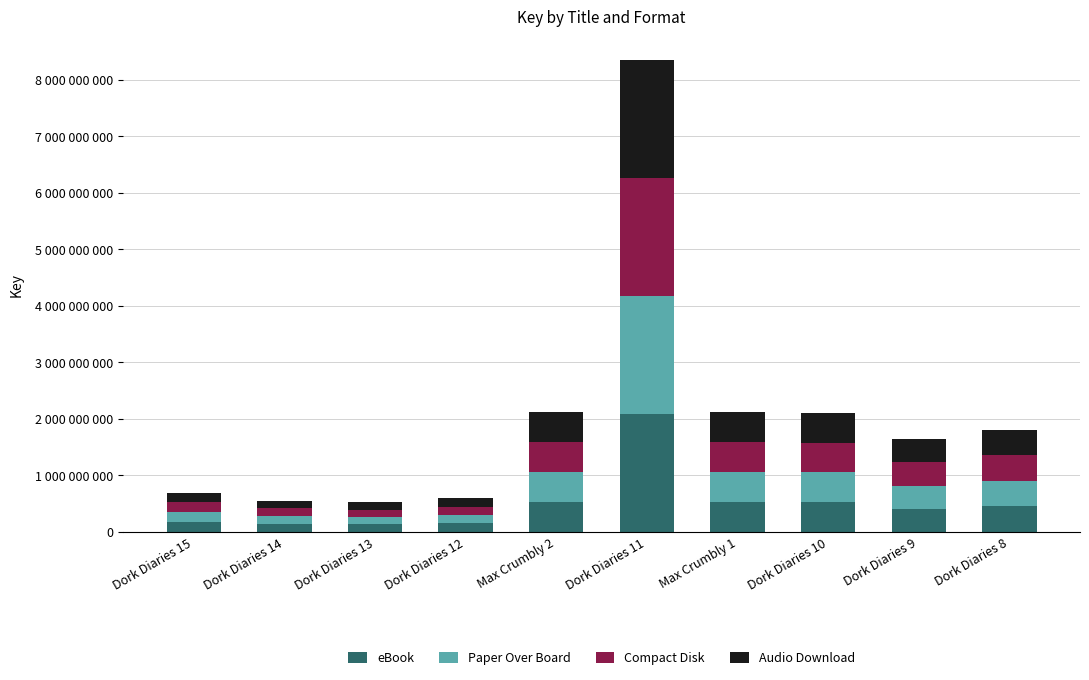

What is the difference between the second highest and second lowest values in the Audio Download series?

390227540